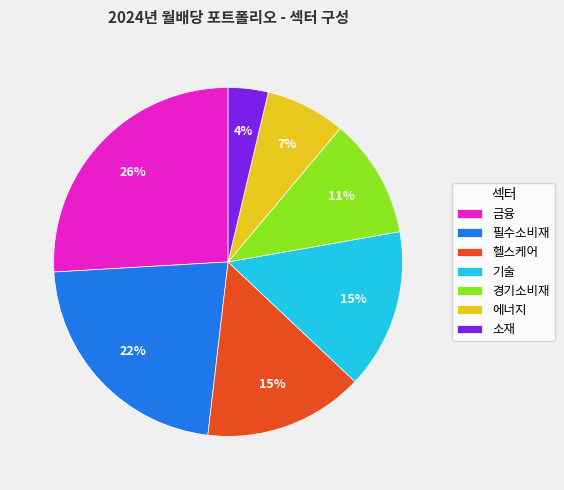

The 경기소비재 slice represents 1% of the pie. True or false?

False